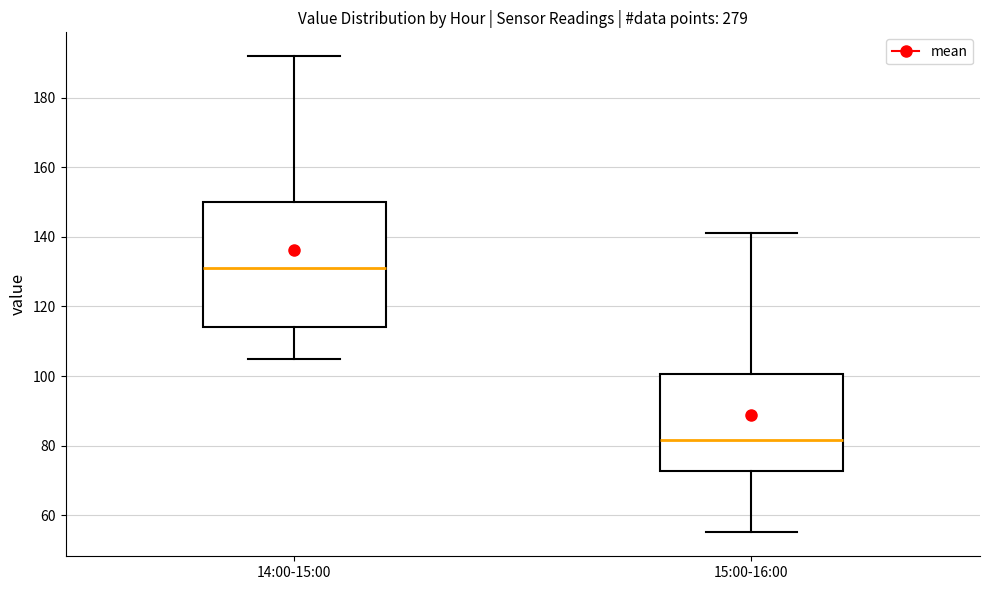

Reading left to right, read every box against the y-axis: the position of its median line, the range the box covers, and the ends of its whiskers. The values are not printed on the chart, so give them approximately, as read against the axis.

14:00-15:00: median 132, box 114 to 150, whiskers 106 to 192
15:00-16:00: median 82, box 72 to 100, whiskers 56 to 142